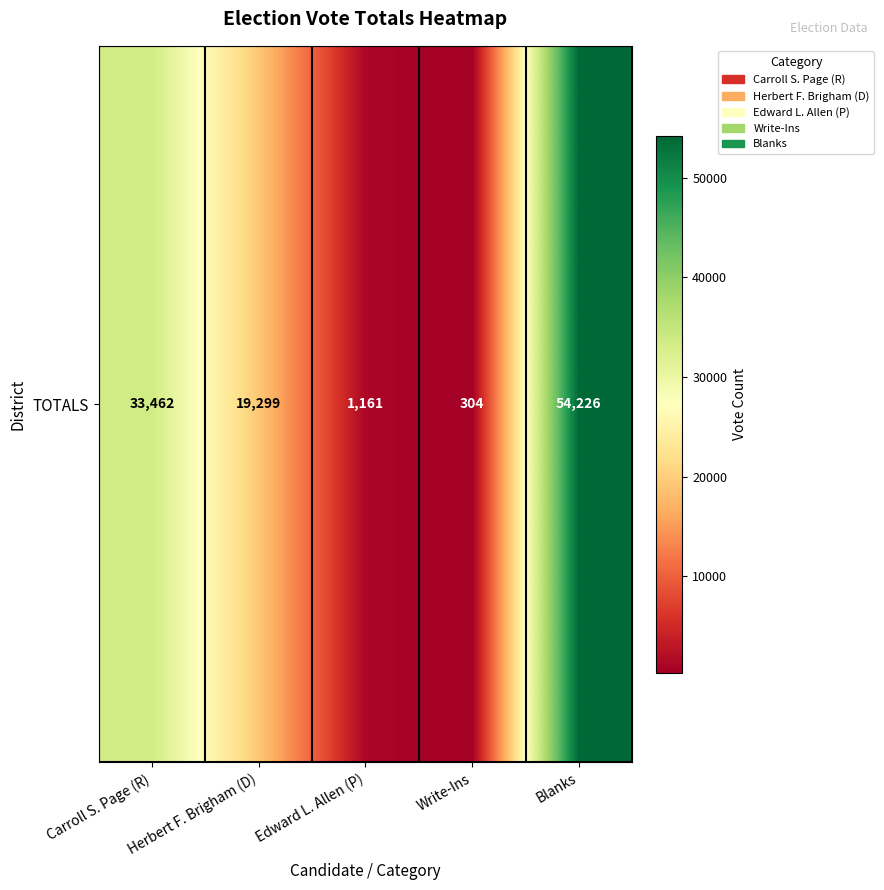

Is it true that the value at Herbert F. Brigham (D) is 19299?

True